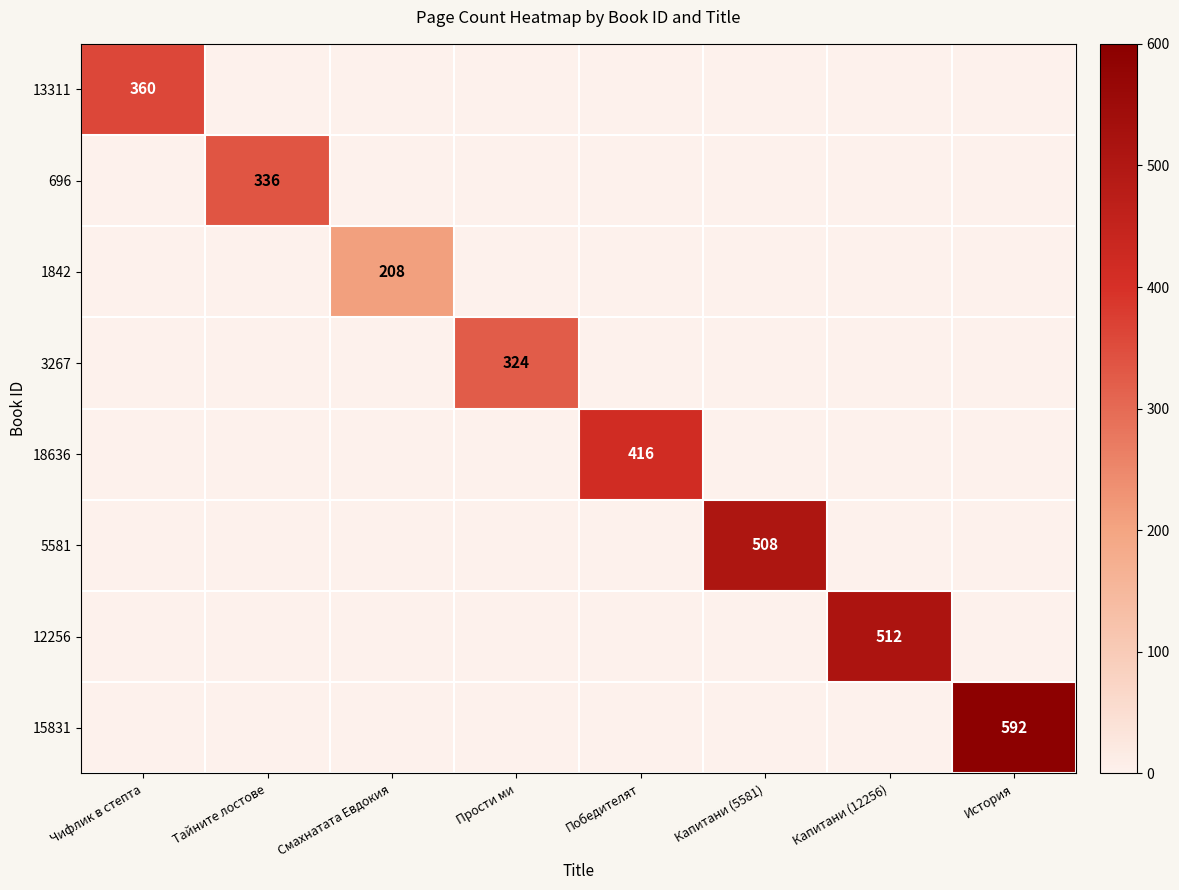

List the series in order of their peak value, lowest first.

1842, 3267, 696, 13311, 18636, 5581, 12256, 15831